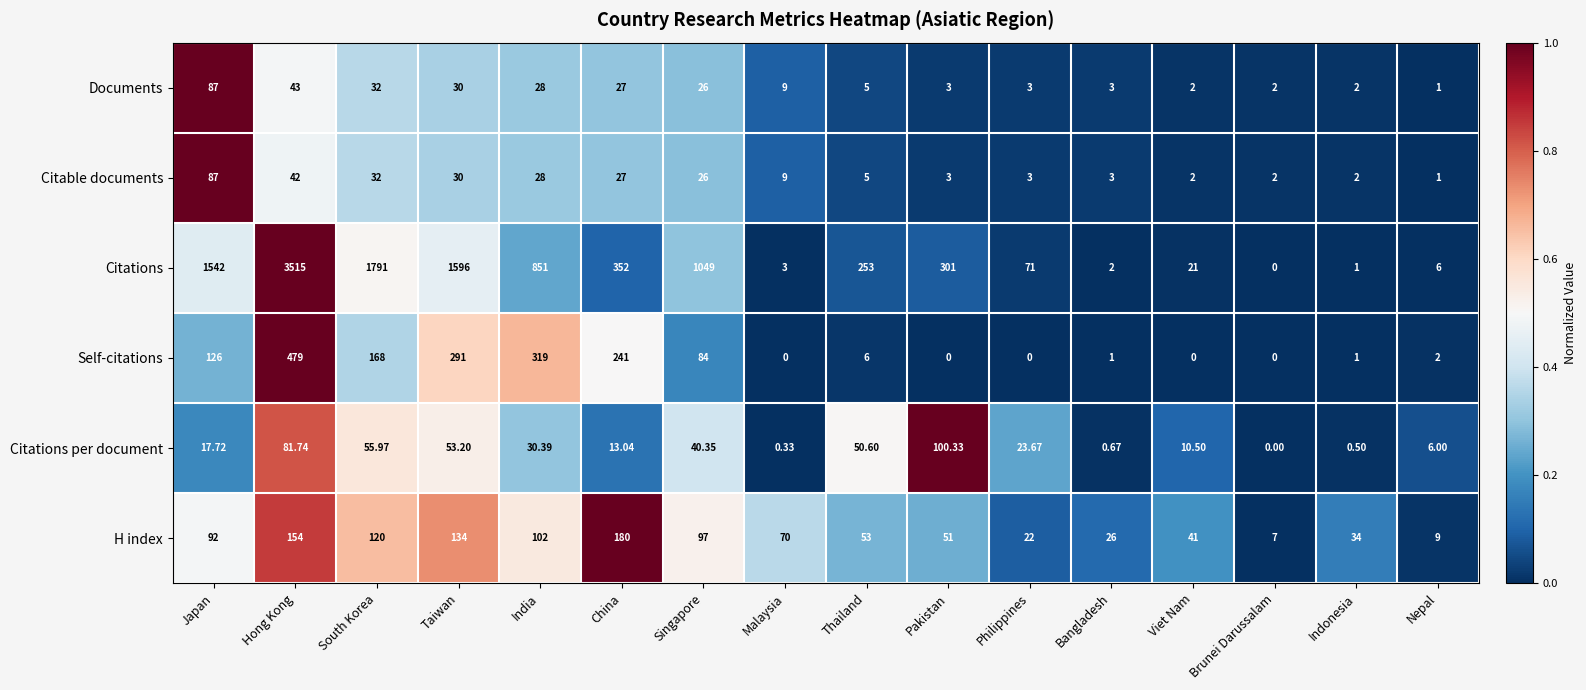

What is the difference between the highest and lowest values at South Korea?

1759.0